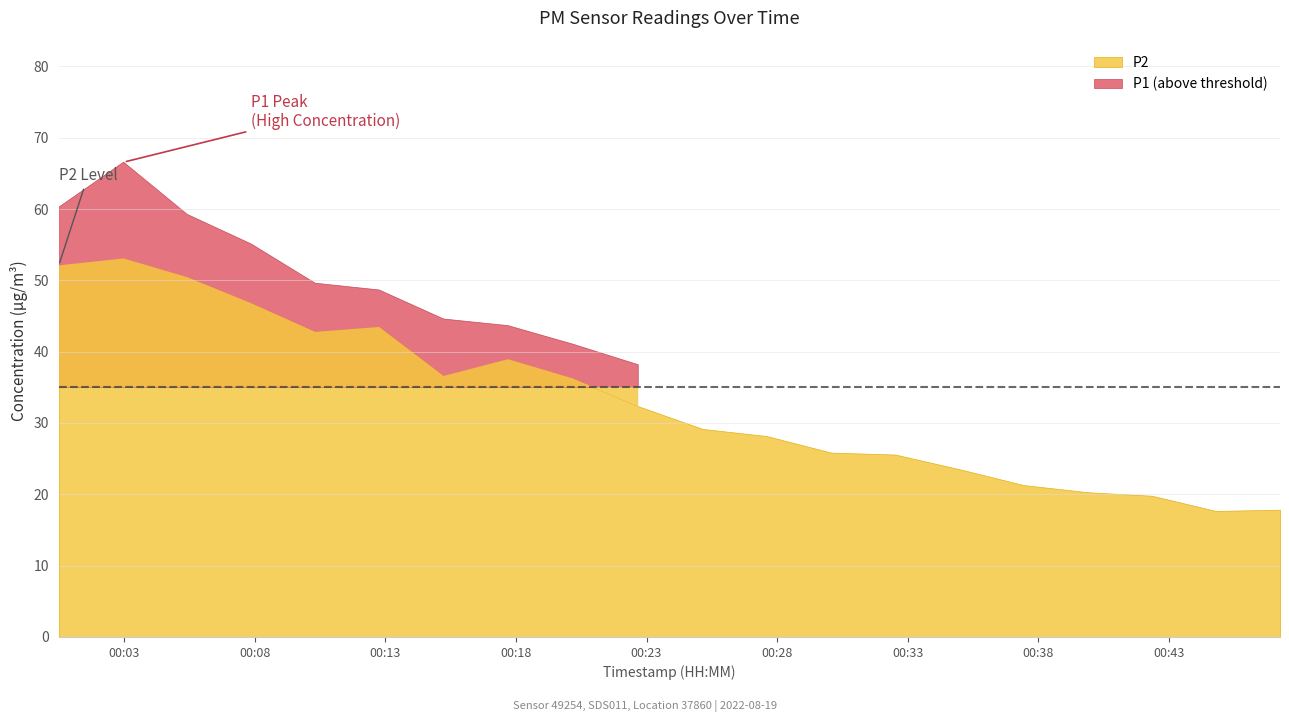

What is the difference between the second highest and minimum values in the P2 series?

34.4